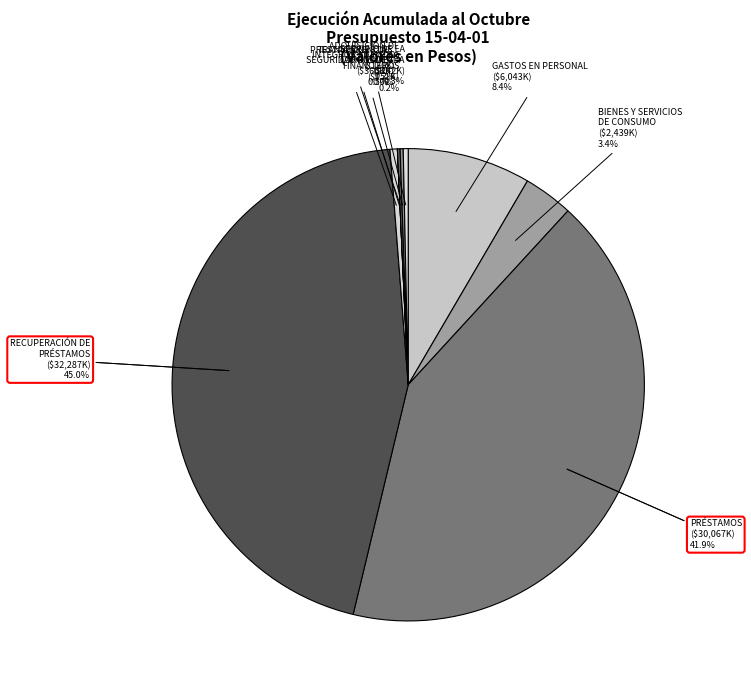

Which has a higher value, SERVICIO DE LA DEUDA or TRANSFERENCIAS CORRIENTES?

SERVICIO DE LA DEUDA